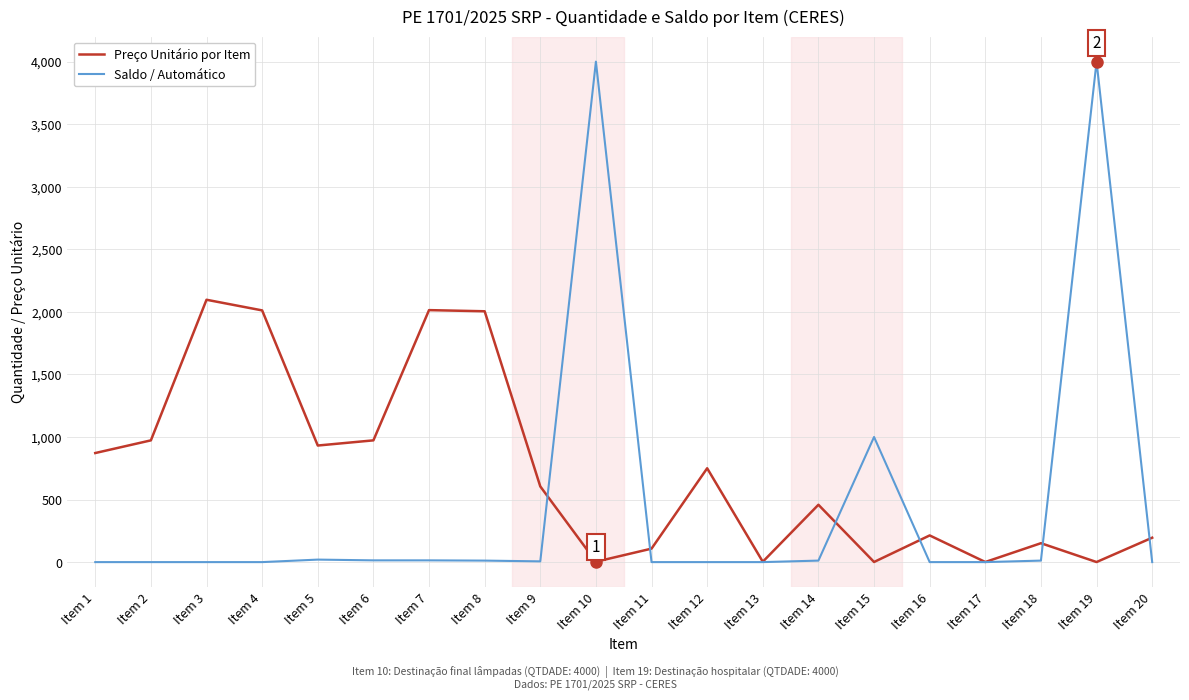

Which series has the widest spread of values?

Saldo / Automático